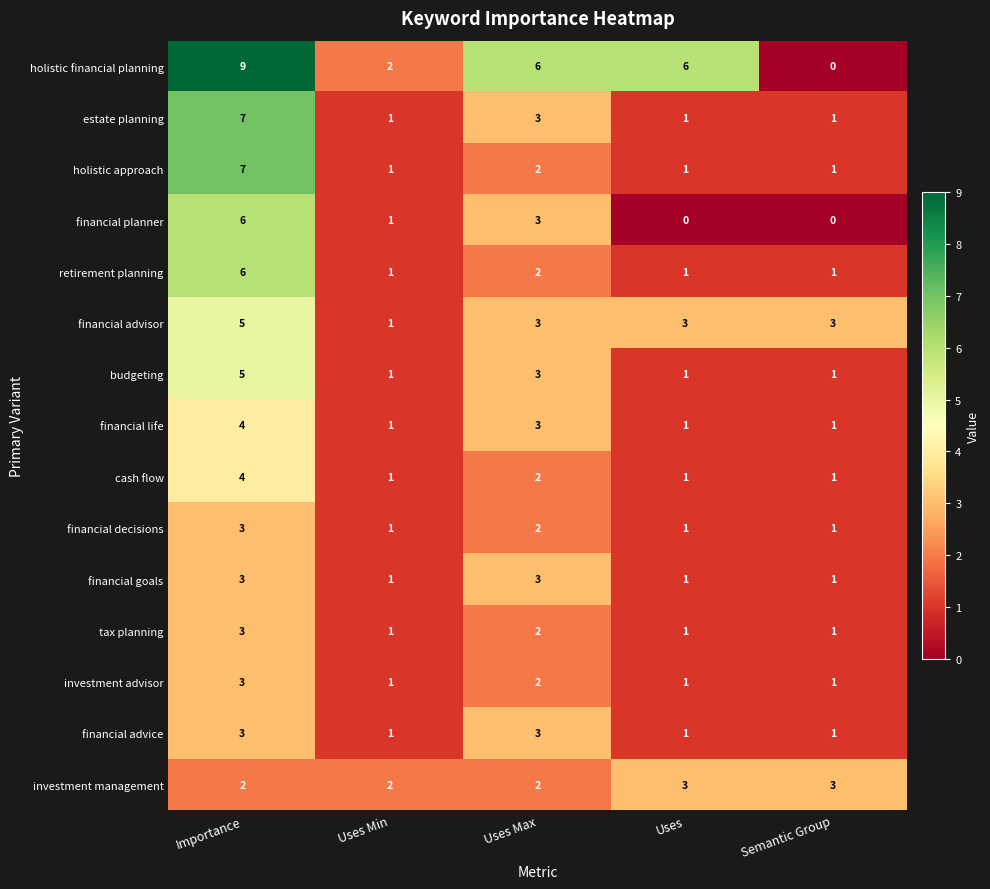

What is the maximum value for financial advice?

3